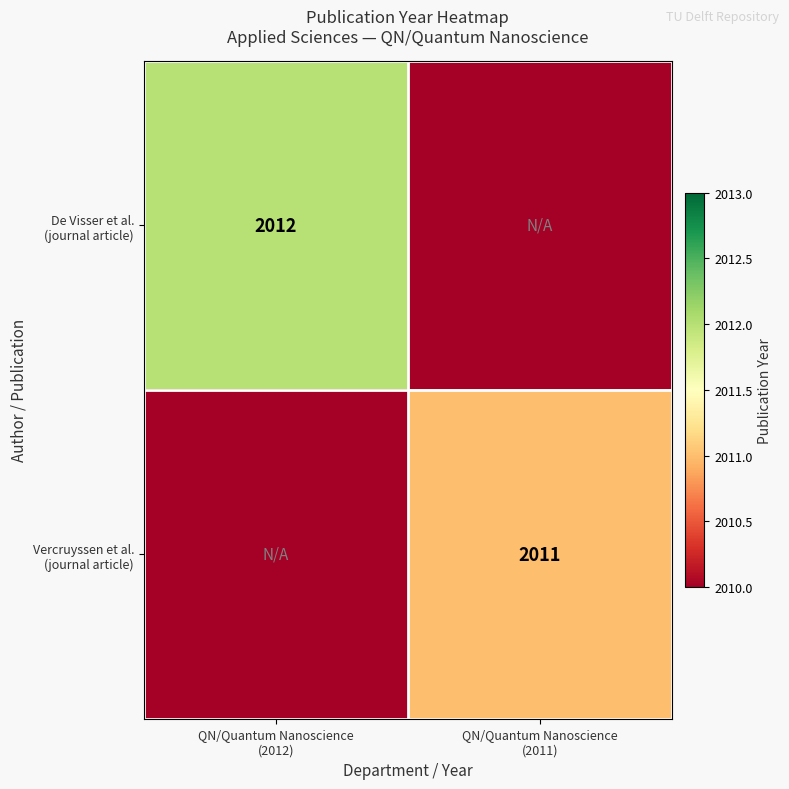

Rank the series by their maximum value, from lowest to highest.

Vercruyssen et al. (journal article), De Visser et al. (journal article)